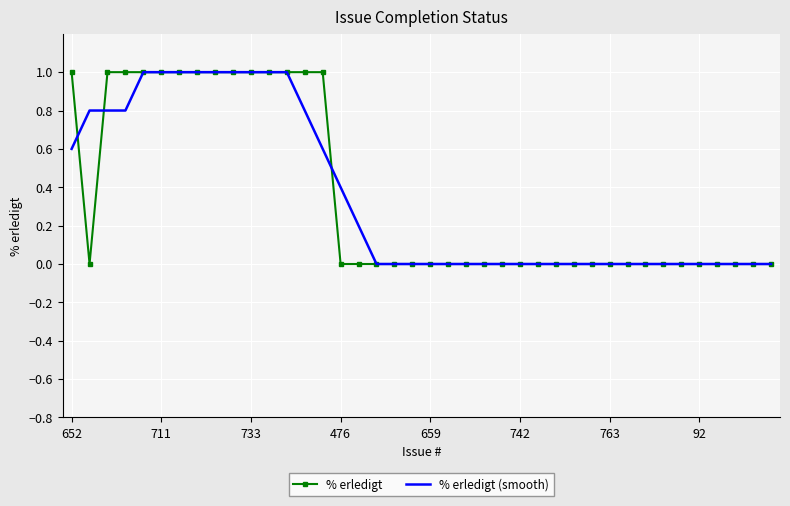

Count the % erledigt (smooth) values in the range 0 to 1.

40